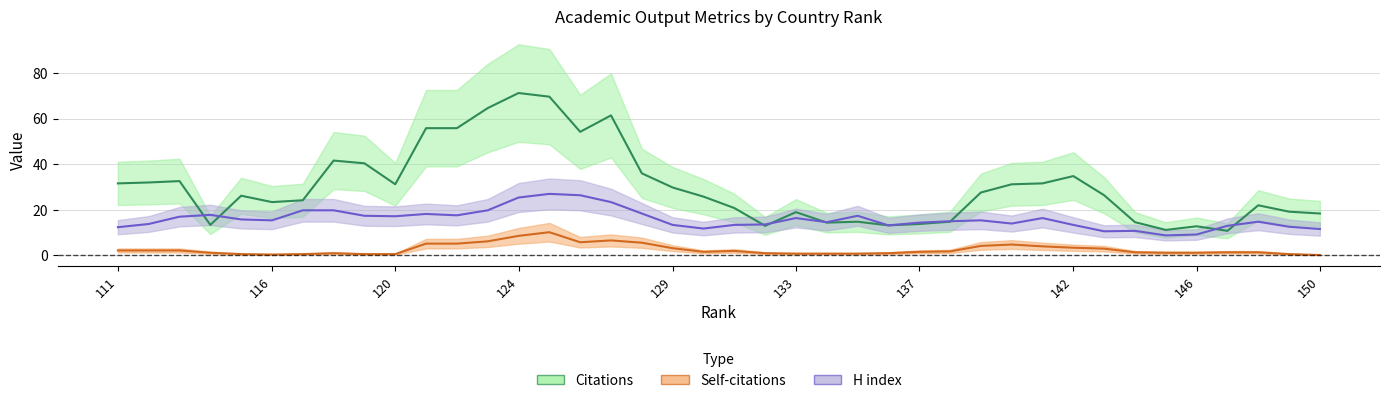

Which label corresponds to the smallest value in the chart?

145